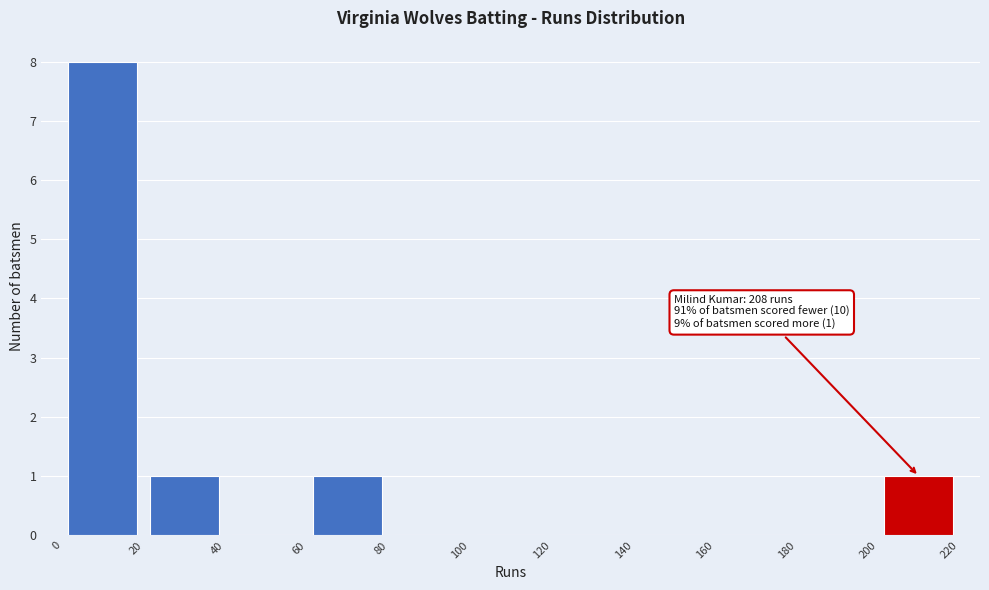

Over which range of the x-axis is the bar tallest?

0 to 20